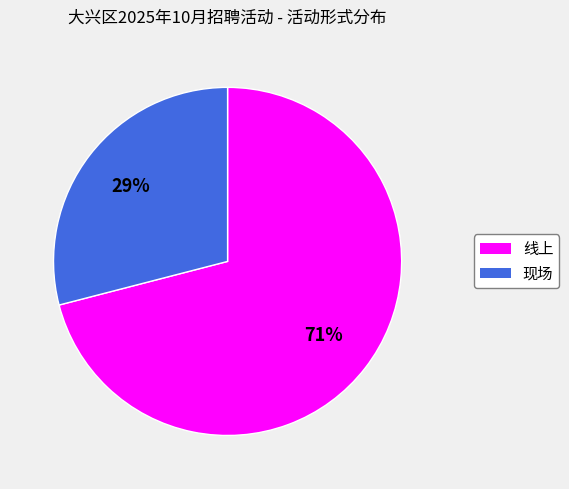

Which category has the smallest portion of the pie?

现场